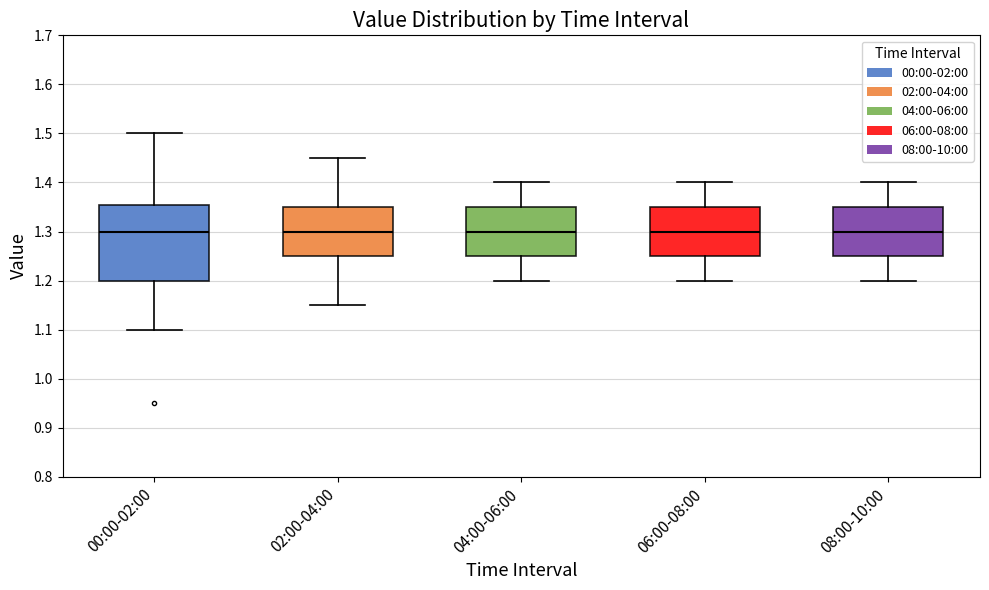

Reading left to right, read every box against the y-axis: the position of its median line, the range the box covers, and the ends of its whiskers. The values are not printed on the chart, so give them approximately, as read against the axis.

00:00-02:00: median 1.30, box 1.20 to 1.36, whiskers 1.10 to 1.50
02:00-04:00: median 1.30, box 1.25 to 1.35, whiskers 1.15 to 1.45
04:00-06:00: median 1.30, box 1.25 to 1.35, whiskers 1.20 to 1.40
06:00-08:00: median 1.30, box 1.25 to 1.35, whiskers 1.20 to 1.40
08:00-10:00: median 1.30, box 1.25 to 1.35, whiskers 1.20 to 1.40